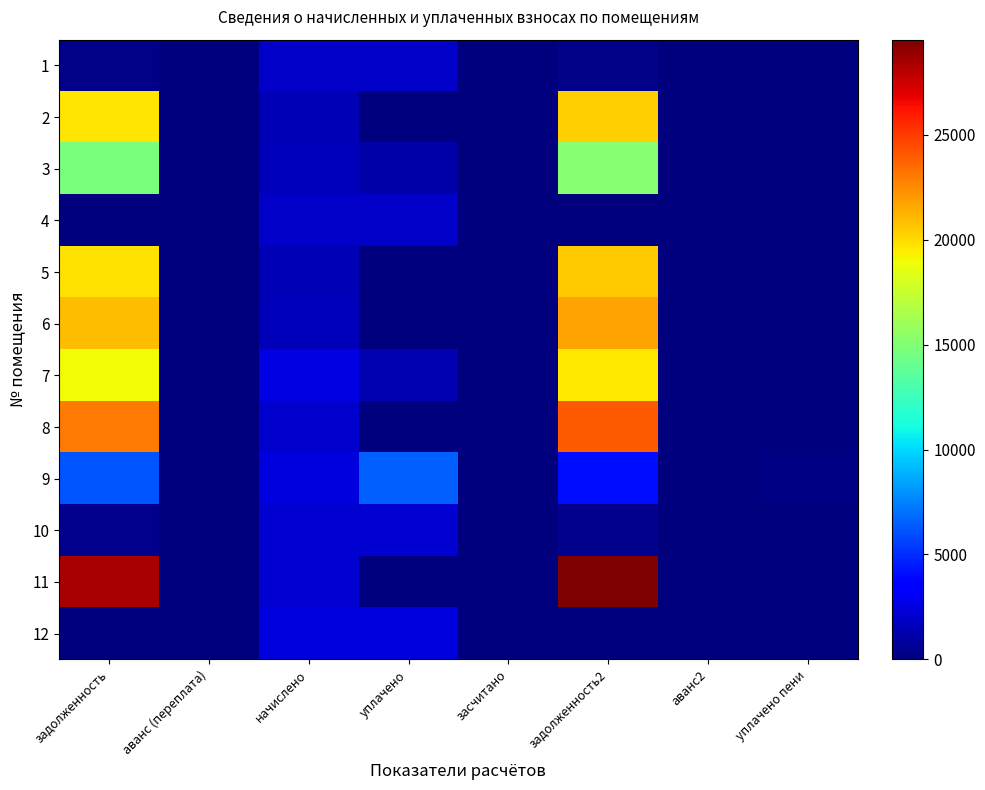

At уплачено пени, list the series in order from smallest to largest.

1, 2, 3, 4, 5, 6, 7, 8, 10, 11, 12, 9